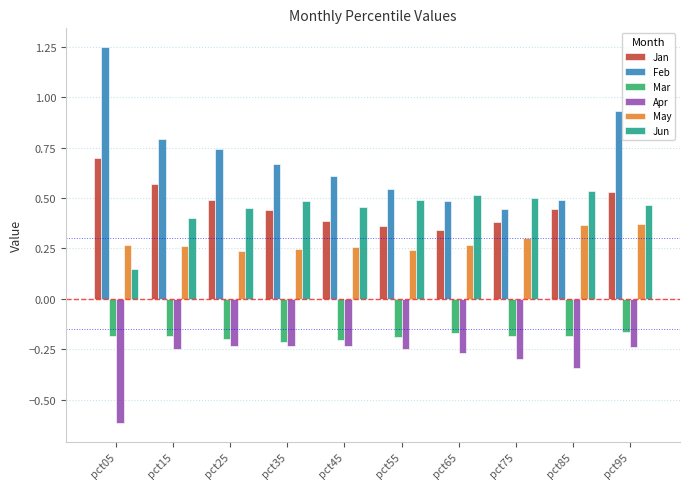

How many distinct data groups are displayed?

6